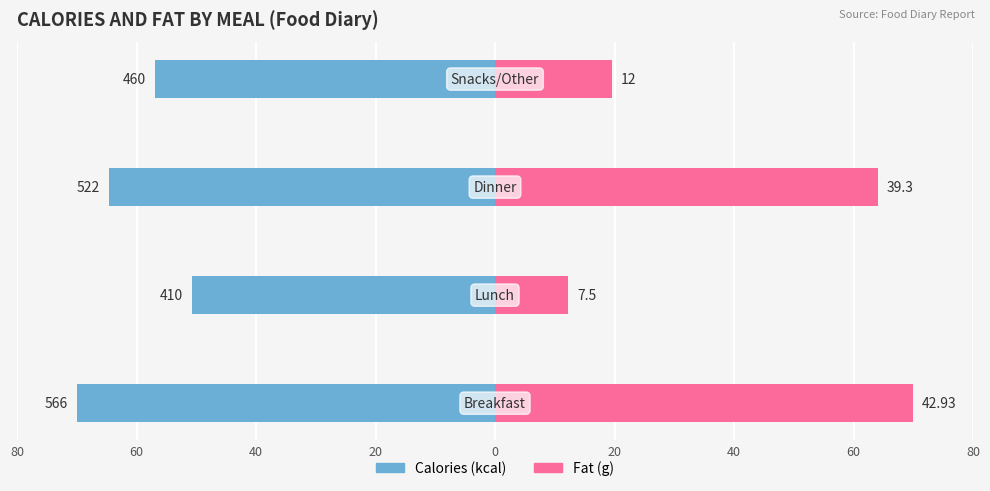

What is the lowest value of the Fat (g) series?

12.2